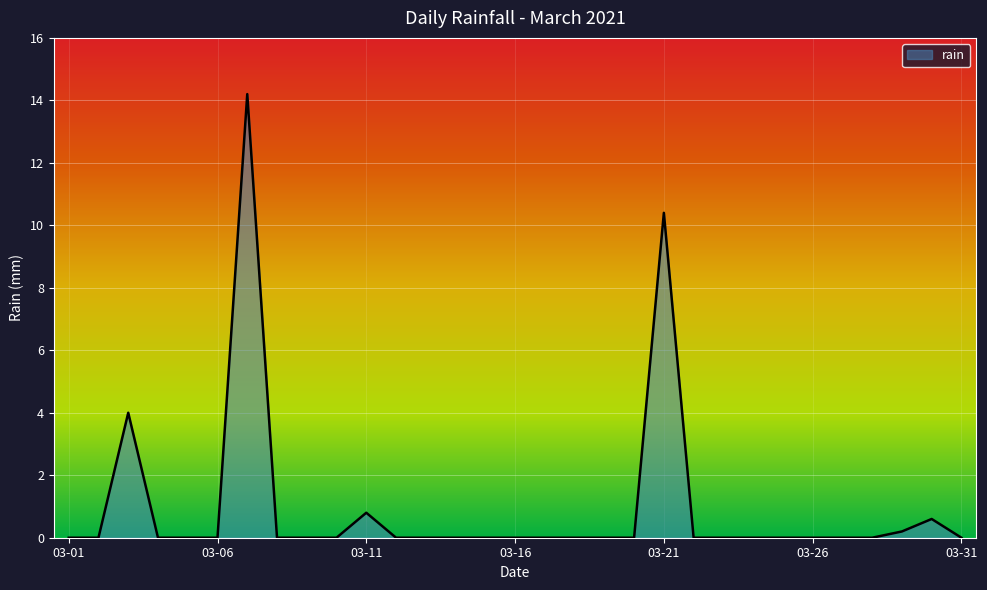

What is the maximum value shown in the chart?

14.2